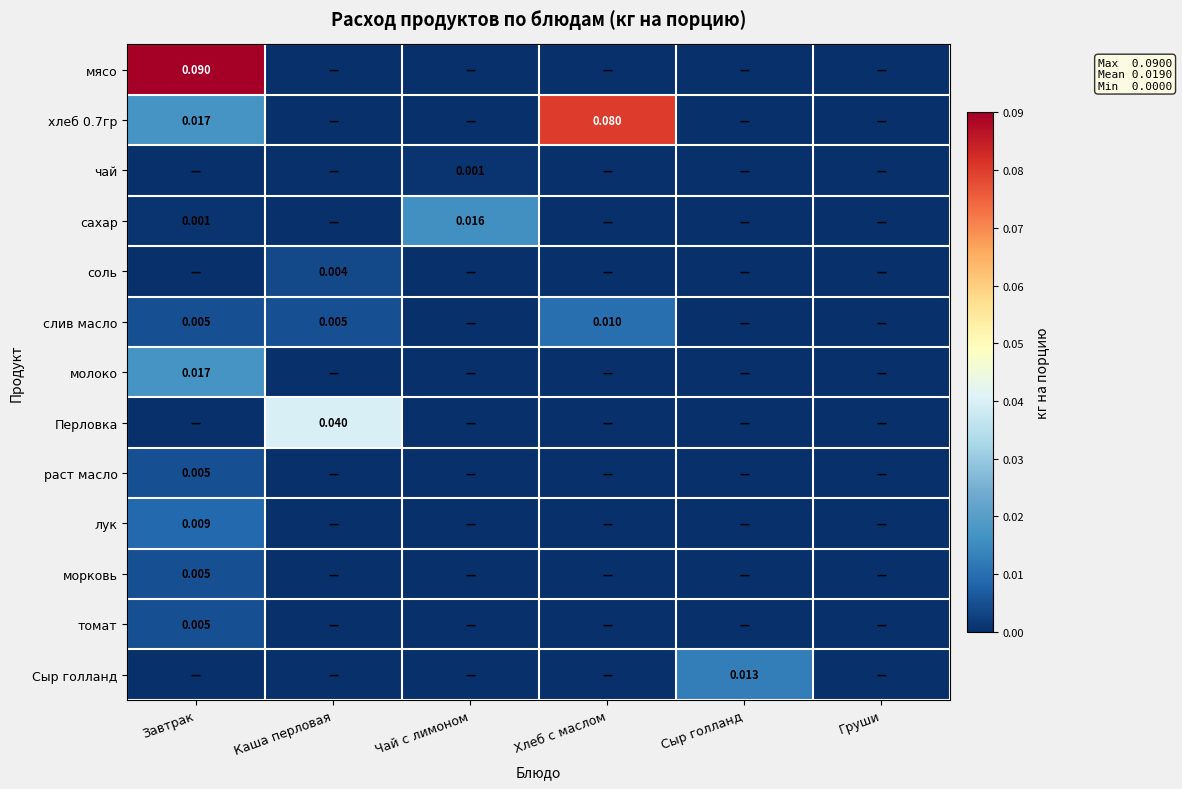

How many series are shown in this chart?

13